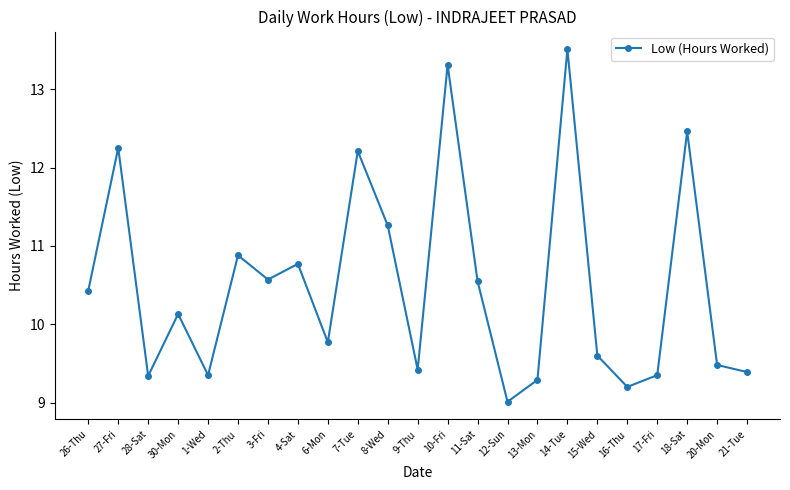

Between 3-Fri and 21-Tue, which is larger?

3-Fri